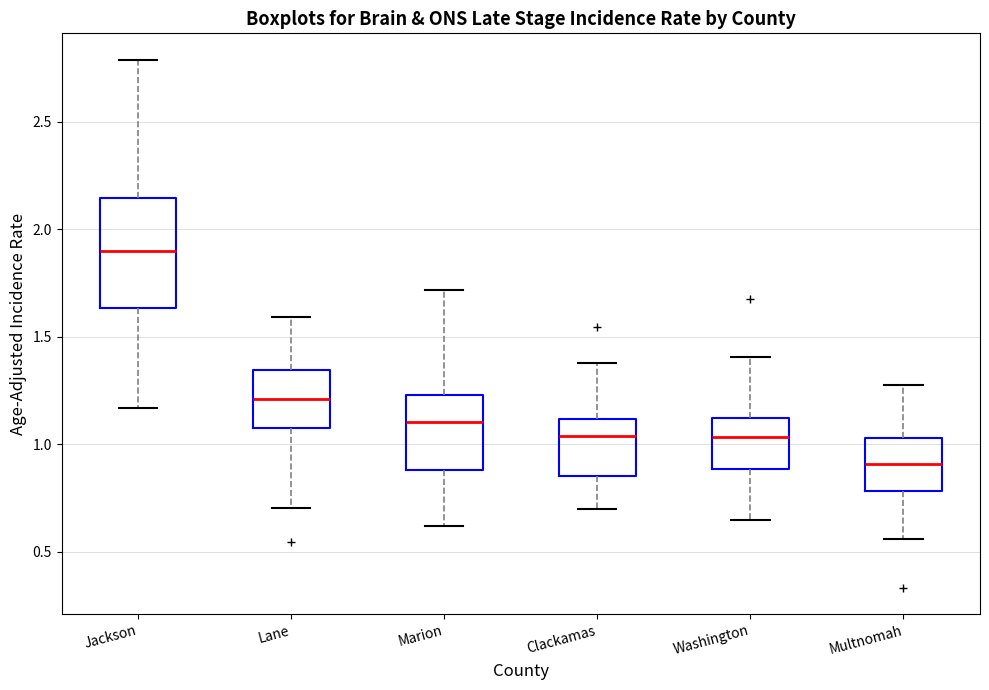

Reading left to right, read every box against the y-axis: the position of its median line, the range the box covers, and the ends of its whiskers. The values are not printed on the chart, so give them approximately, as read against the axis.

Jackson: median 1.90, box 1.65 to 2.15, whiskers 1.15 to 2.80
Lane: median 1.20, box 1.10 to 1.35, whiskers 0.70 to 1.60
Marion: median 1.10, box 0.90 to 1.25, whiskers 0.60 to 1.70
Clackamas: median 1.05, box 0.85 to 1.10, whiskers 0.70 to 1.40
Washington: median 1.05, box 0.90 to 1.10, whiskers 0.65 to 1.40
Multnomah: median 0.90, box 0.80 to 1.05, whiskers 0.55 to 1.25